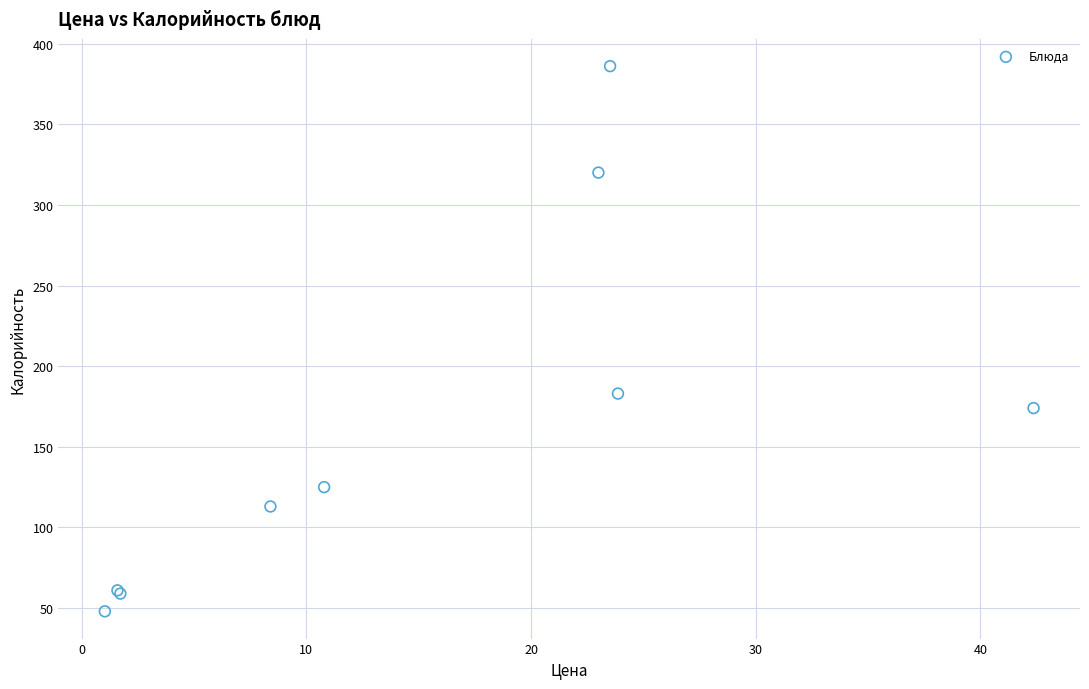

What Y value in the scatter plot is closest to 217?

183